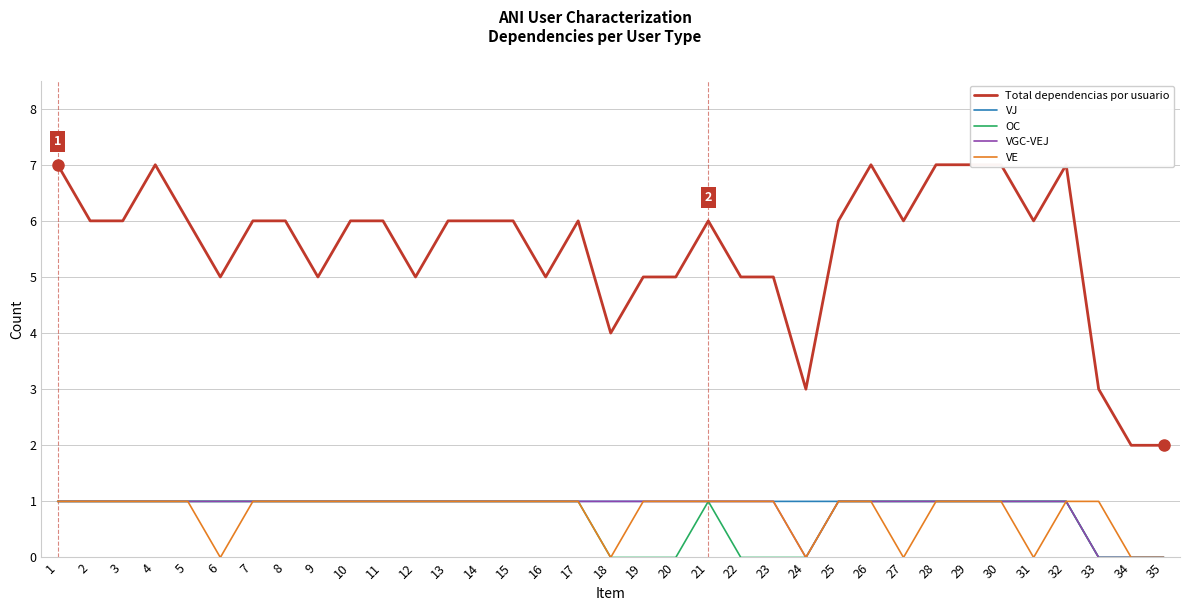

Which category has the highest value in the OC series?

1